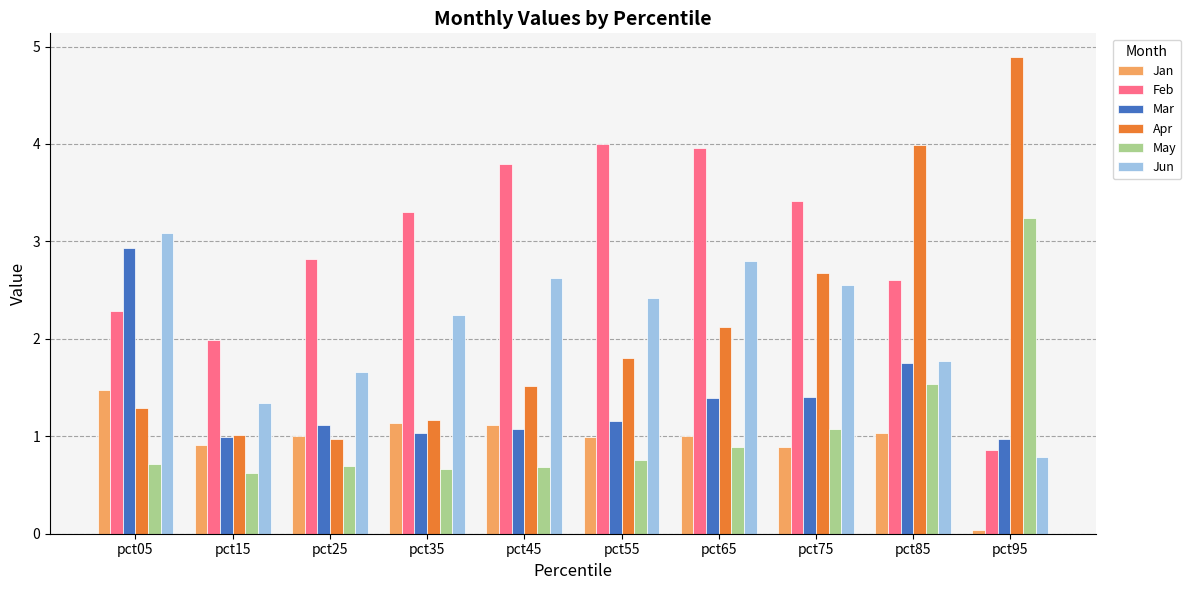

How many data points in Feb are above 3?

5